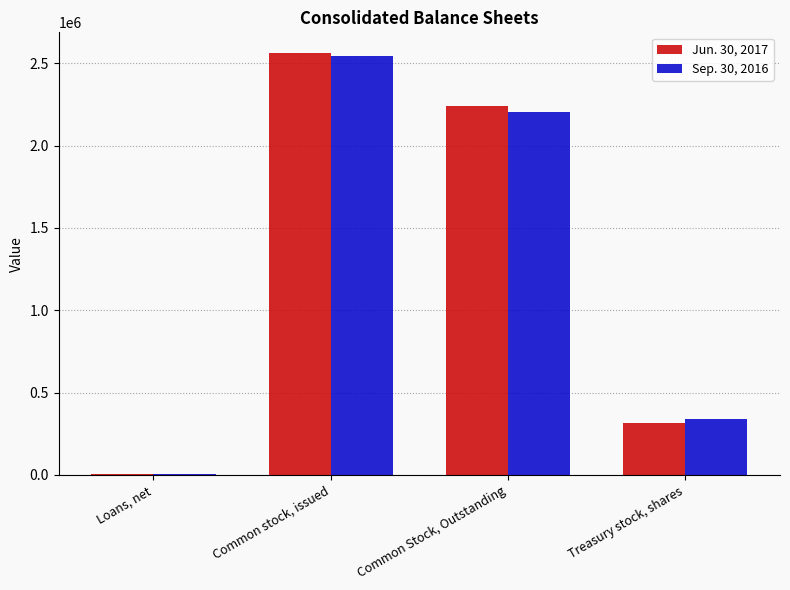

How many Jun. 30, 2017 values are between 316853 and 2559307?

3